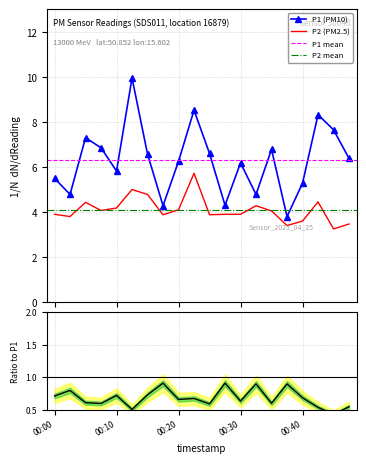

Is this an area chart (filled region under the line)?

No